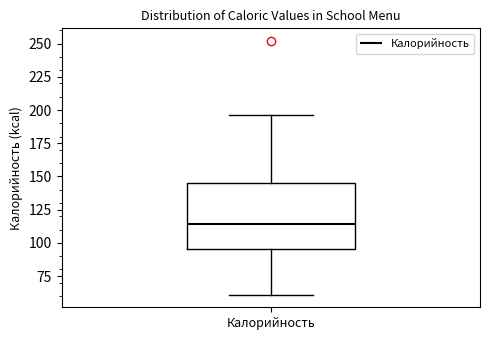

Where does the upper whisker of the box for Калорийность end on the y-axis? The values are not printed on the chart, so give them approximately, as read against the axis.

195